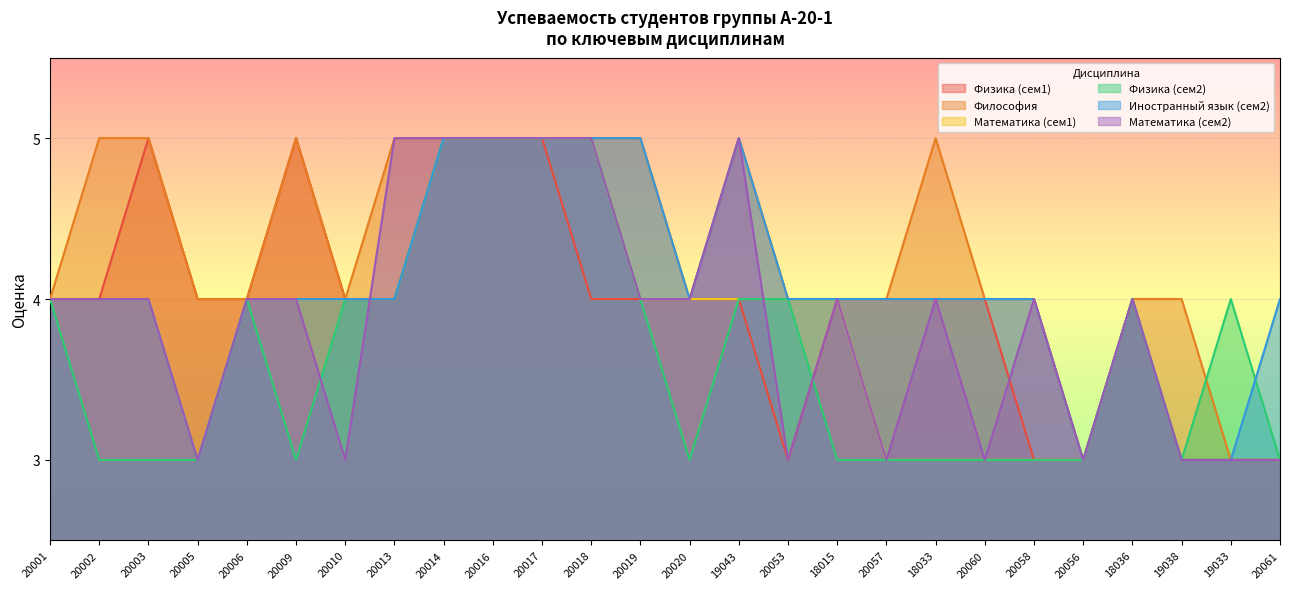

Between 20002 and 19033, which is larger?

20002